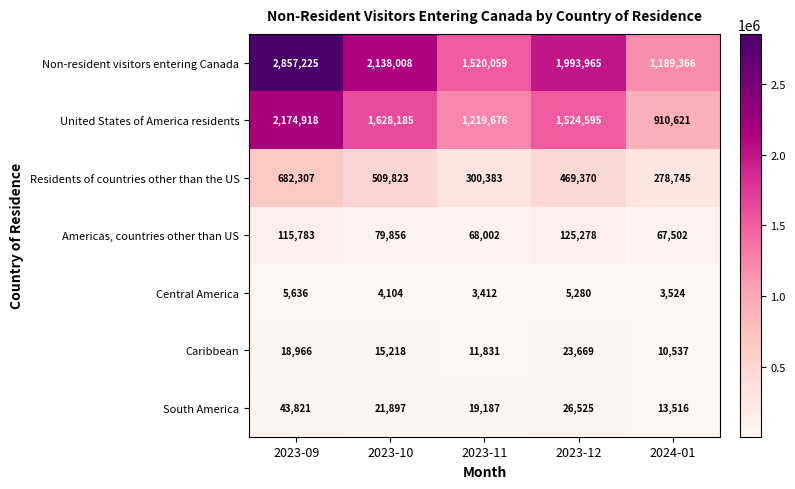

The South America series shows 15770 at 2023-12. True or false?

False